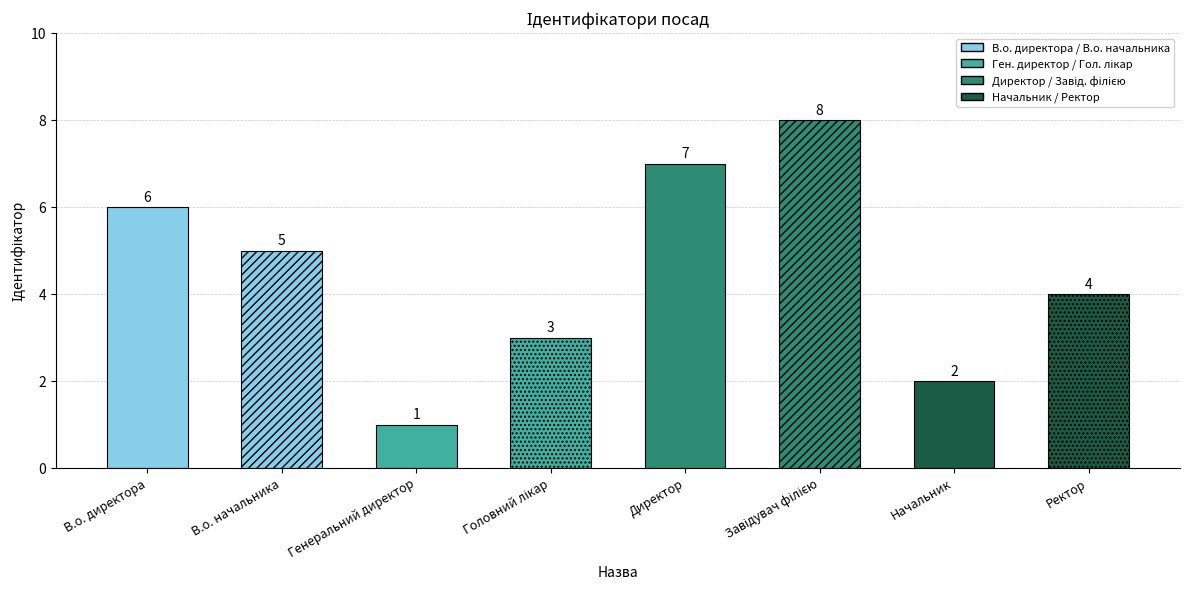

Which label corresponds to the largest value in the chart?

Завідувач філією